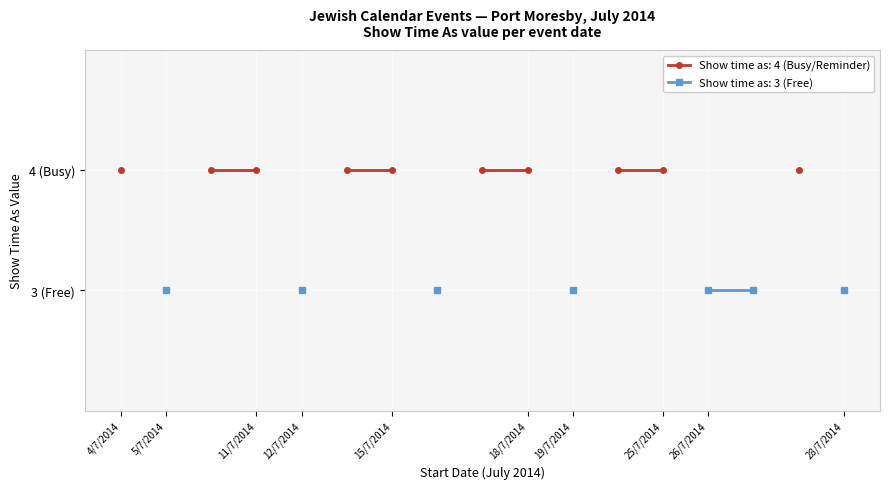

Is this an area chart (filled region under the line)?

No